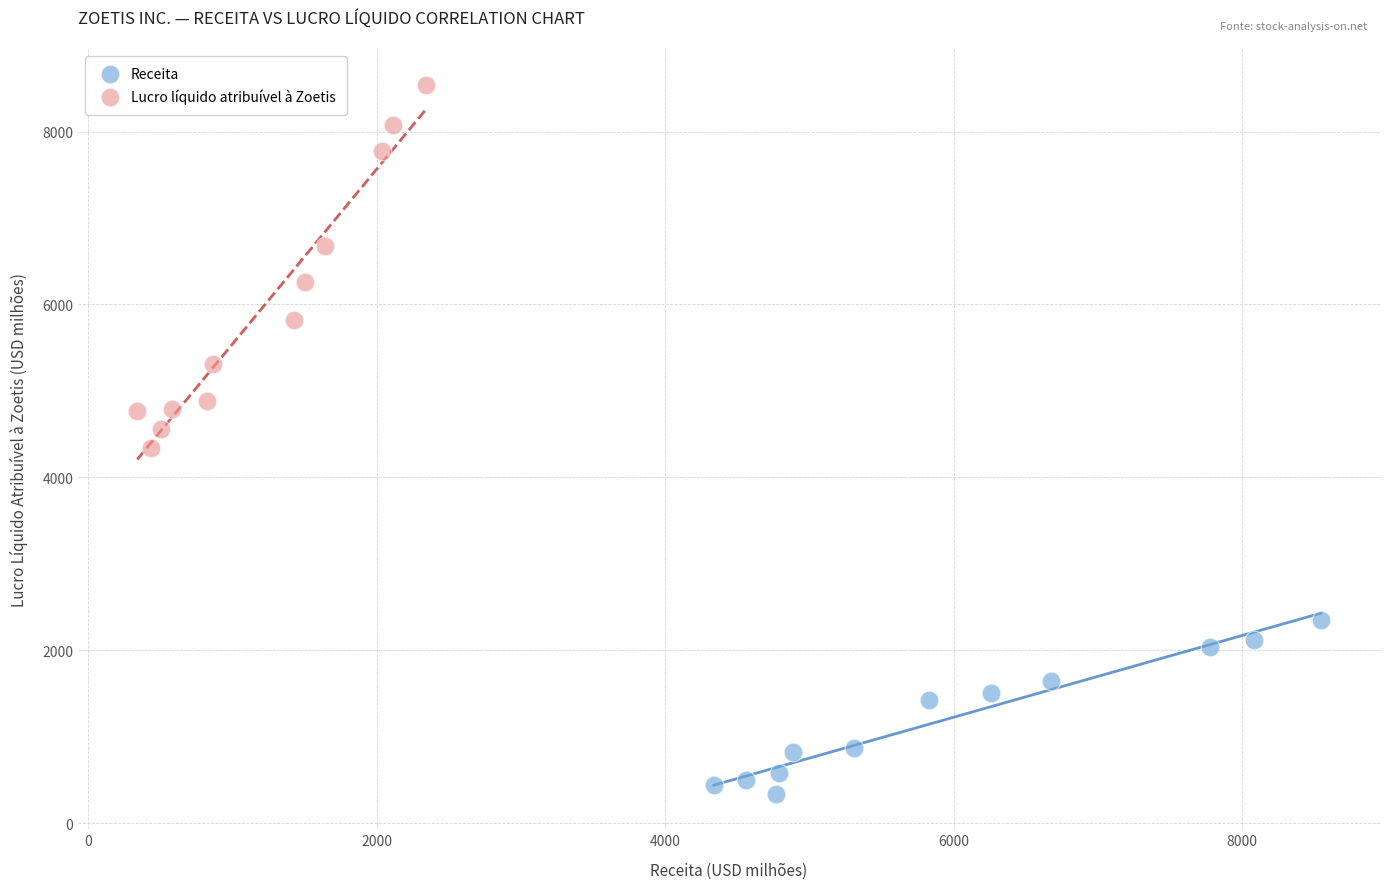

Which series has the widest spread of Y values?

Lucro líquido atribuível à Zoetis